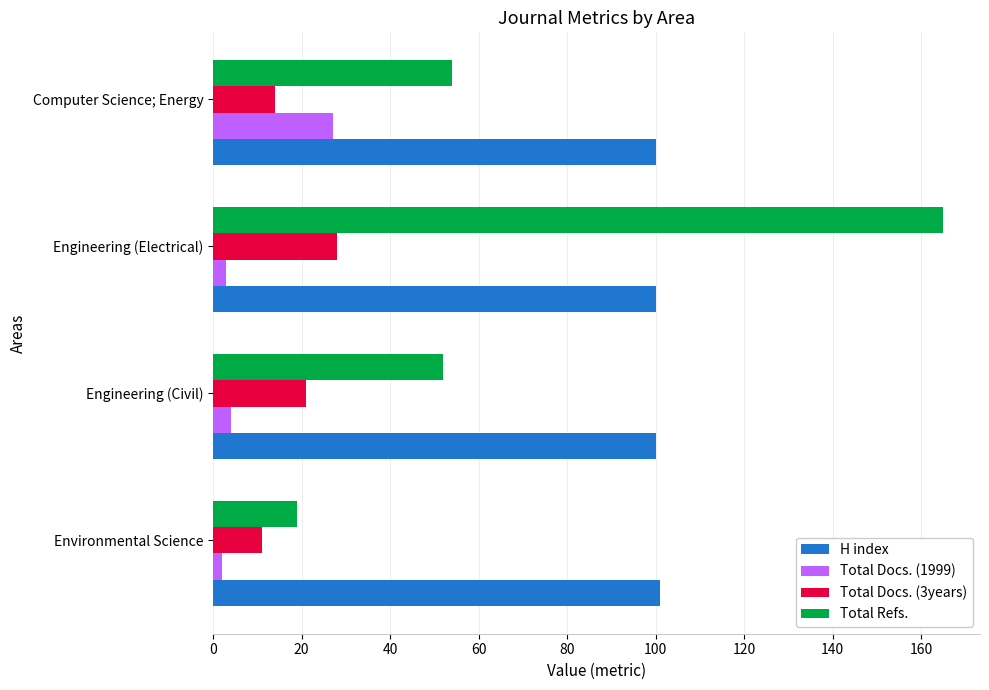

Is it true that Total Docs. (1999) equals 27 at Computer Science; Energy?

True